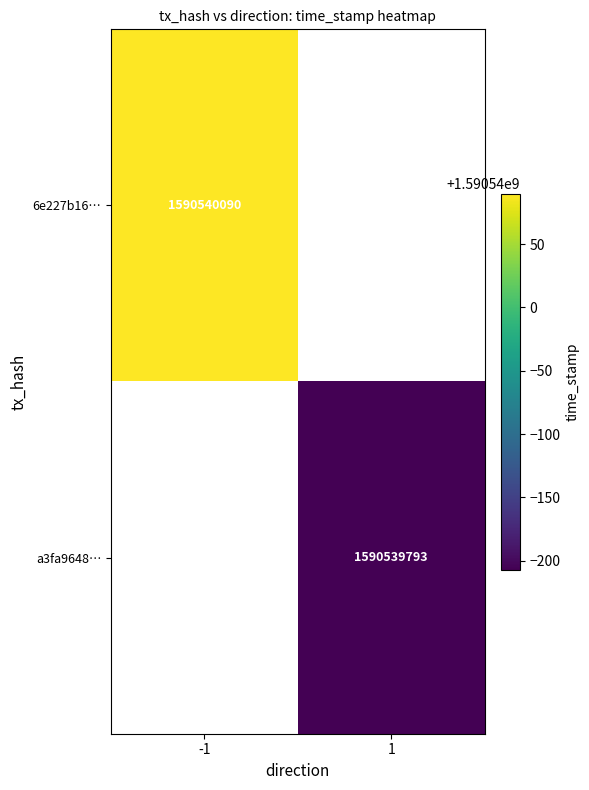

What is the highest value of the a3fa9648236a658d32a7e1452be4a9d877c54bb series?

1590539793